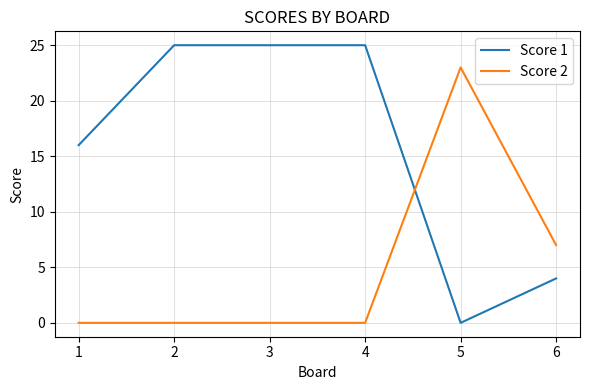

Rank the series by their maximum value, from highest to lowest.

Score 1, Score 2